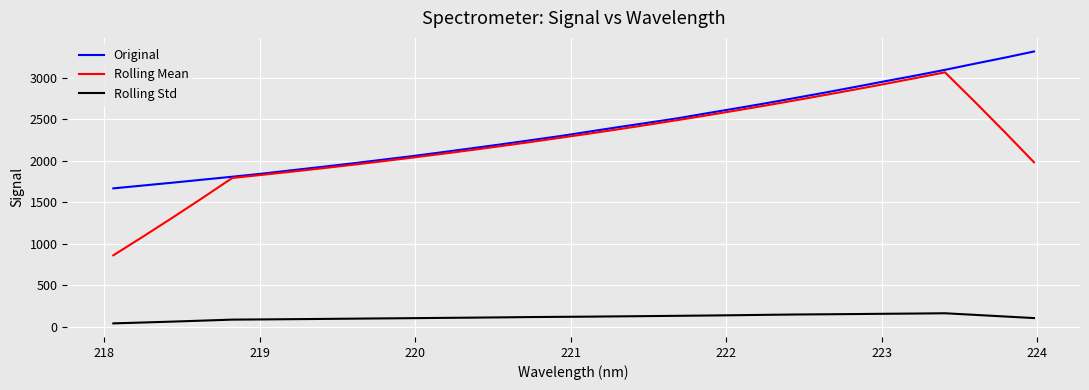

Which series has the widest spread of values?

Rolling Mean